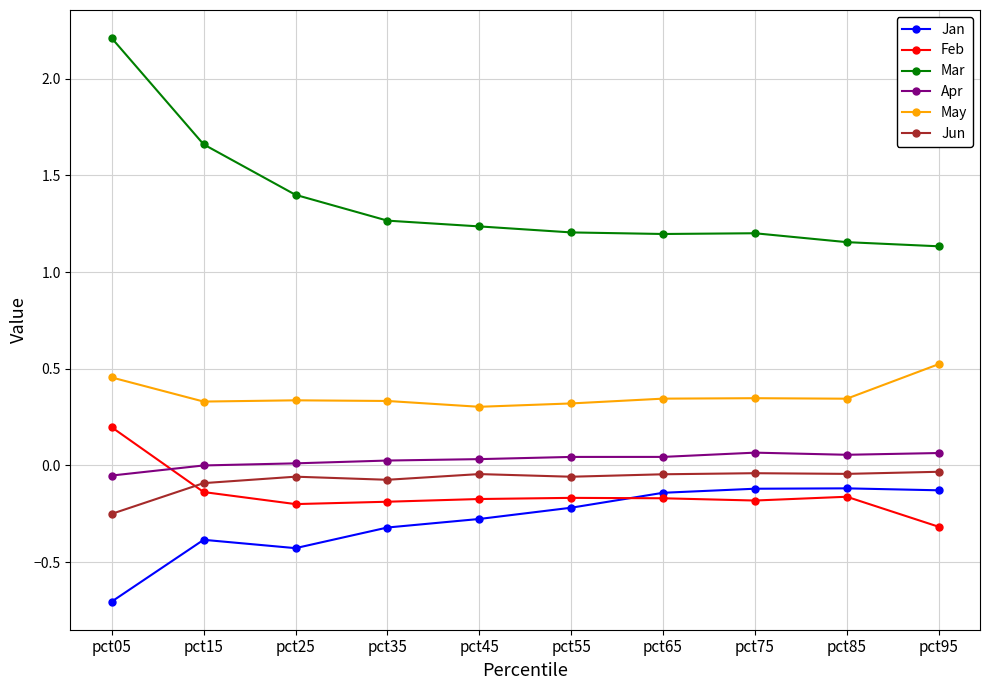

At which category is the sum across all series the highest?

pct05